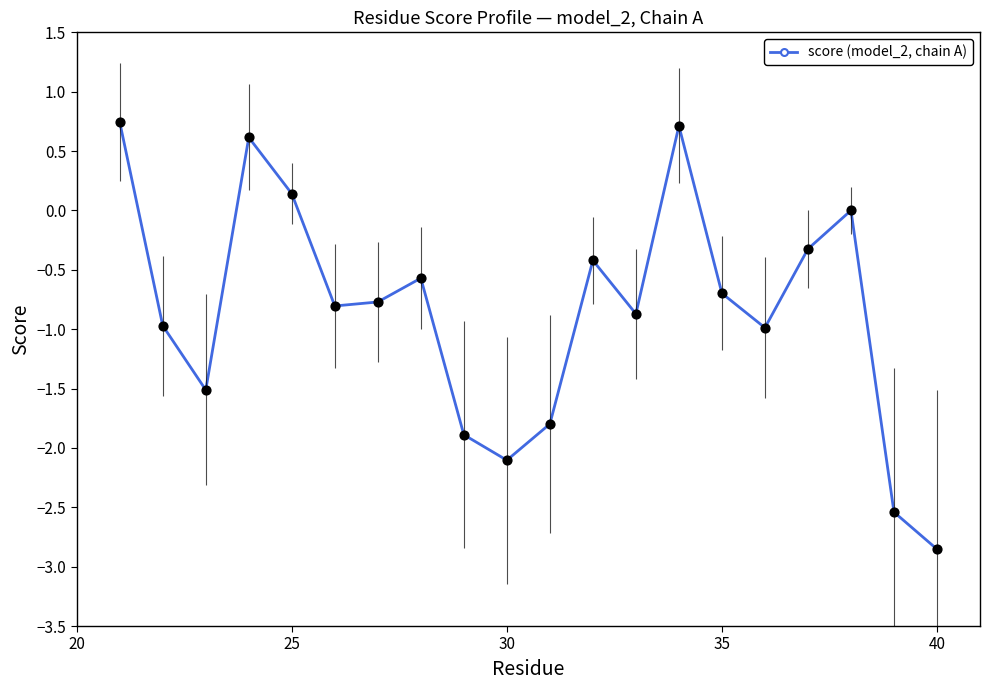

The value of score (model_2, chain A) at 25 is 0.1. True or false?

True